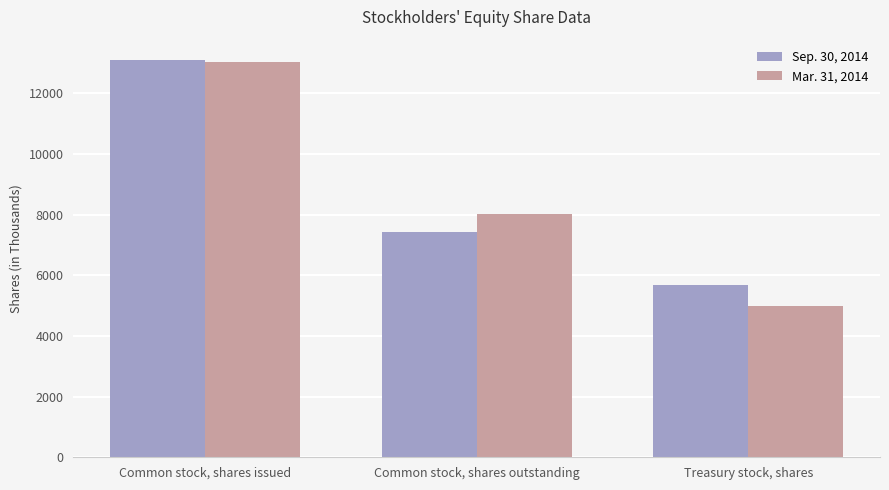

What is the total value across all series at Common stock, shares issued?

26139